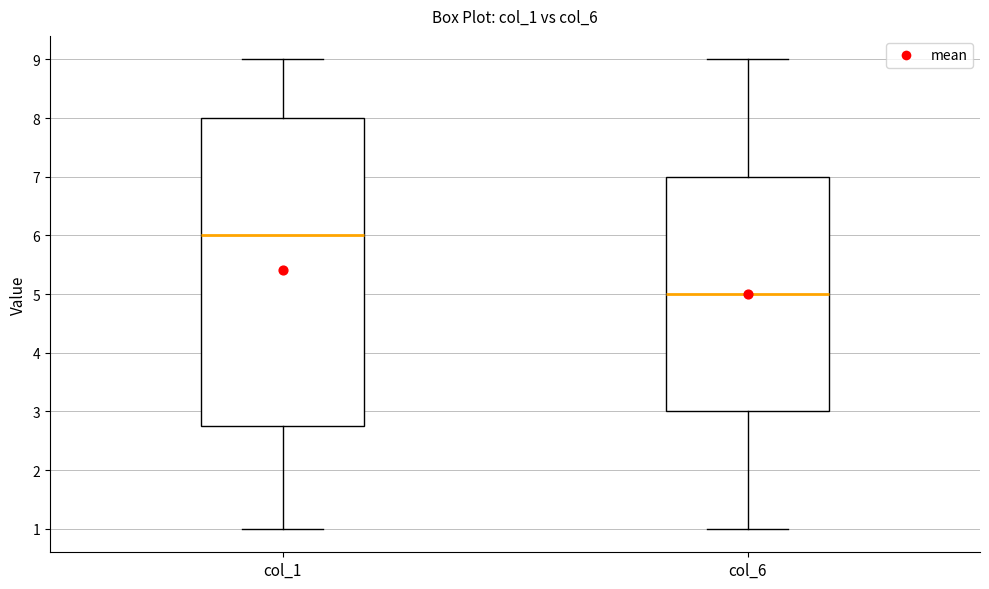

Comparing the boxes themselves (not the whiskers), which one is the tallest?

col_1